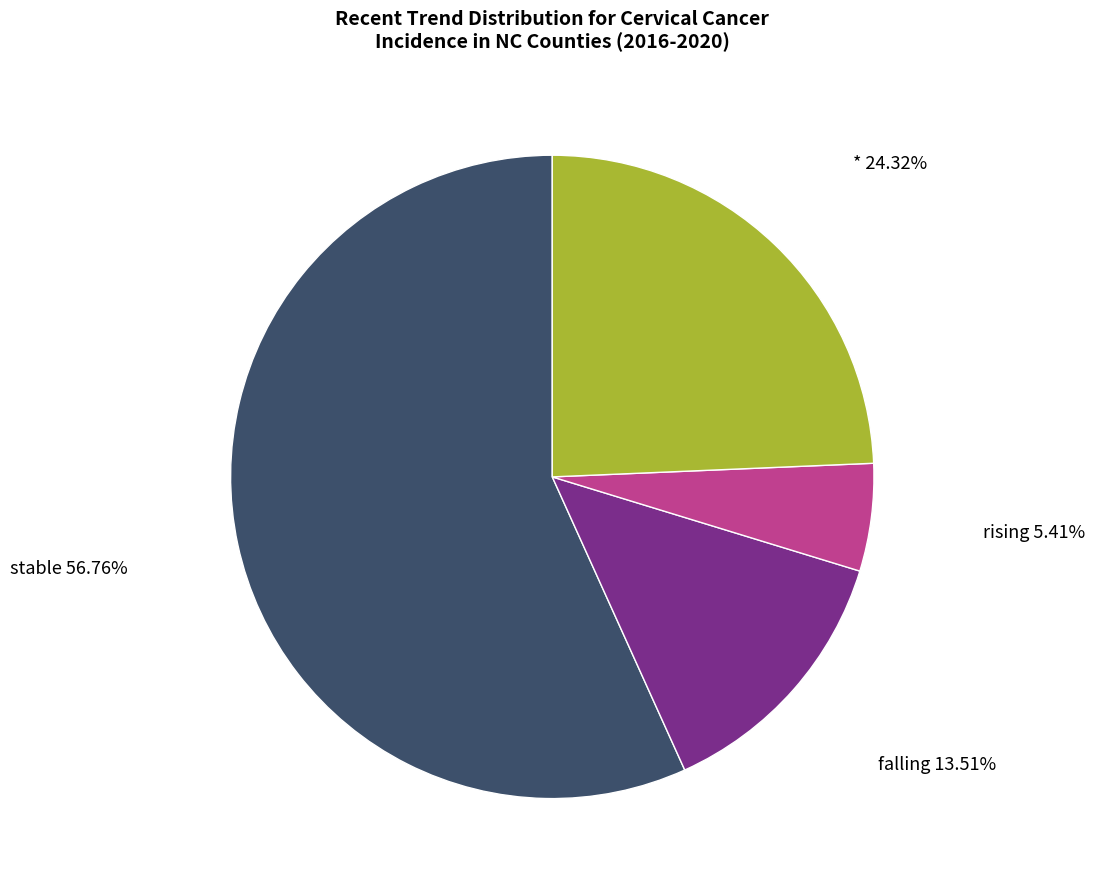

Is there a majority slice in this chart?

Yes